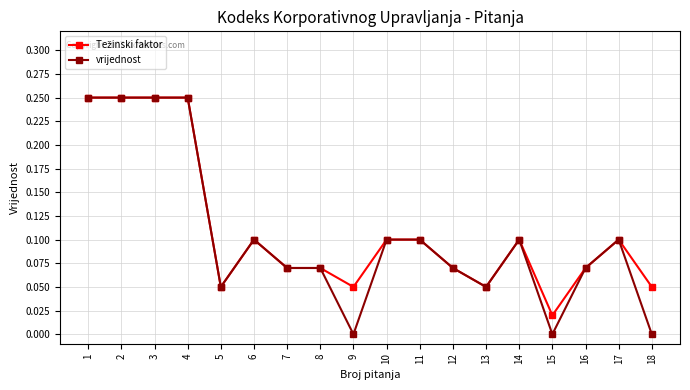

Which series has the widest spread of values?

vrijednost